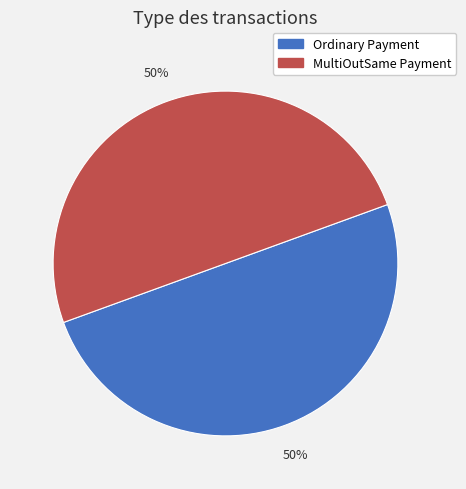

Is it true that MultiOutSame Payment is 50% of the pie?

True